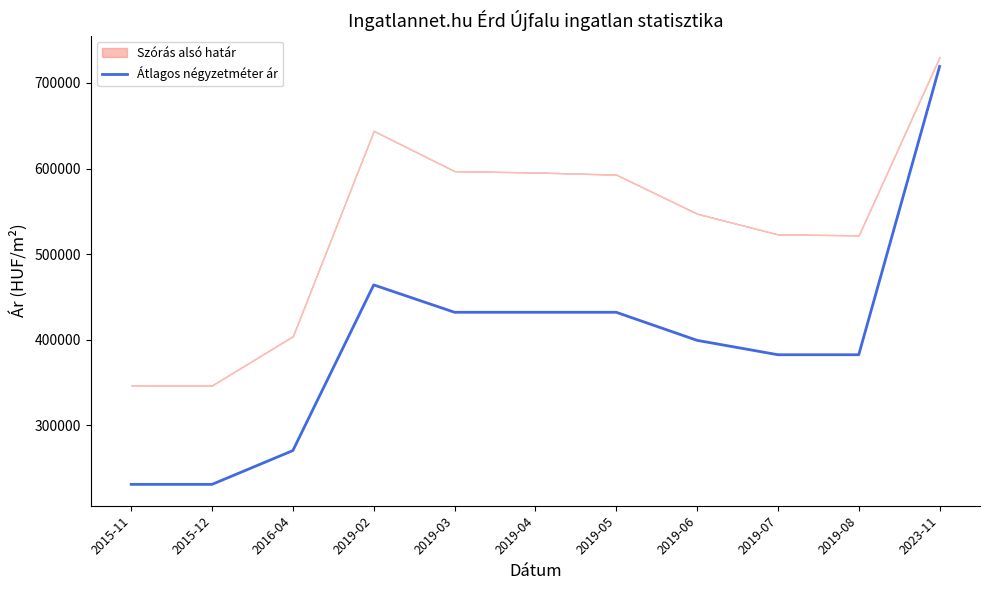

What is the ratio of the value at 2019-08 to the value at 2015-11?

1.7